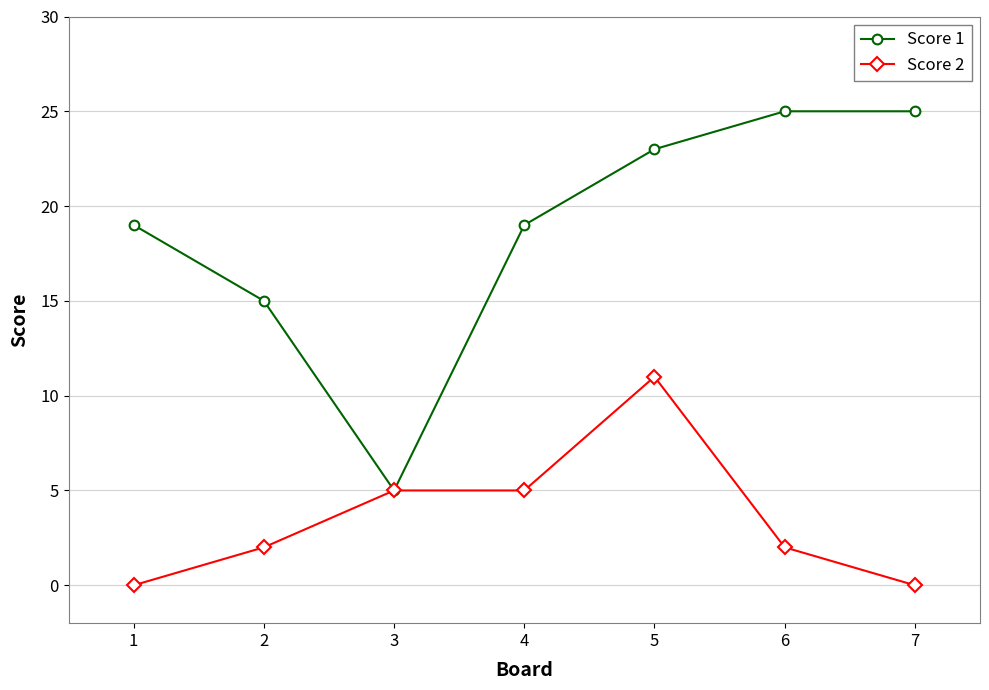

What is the sum of all Score 1 values?

131